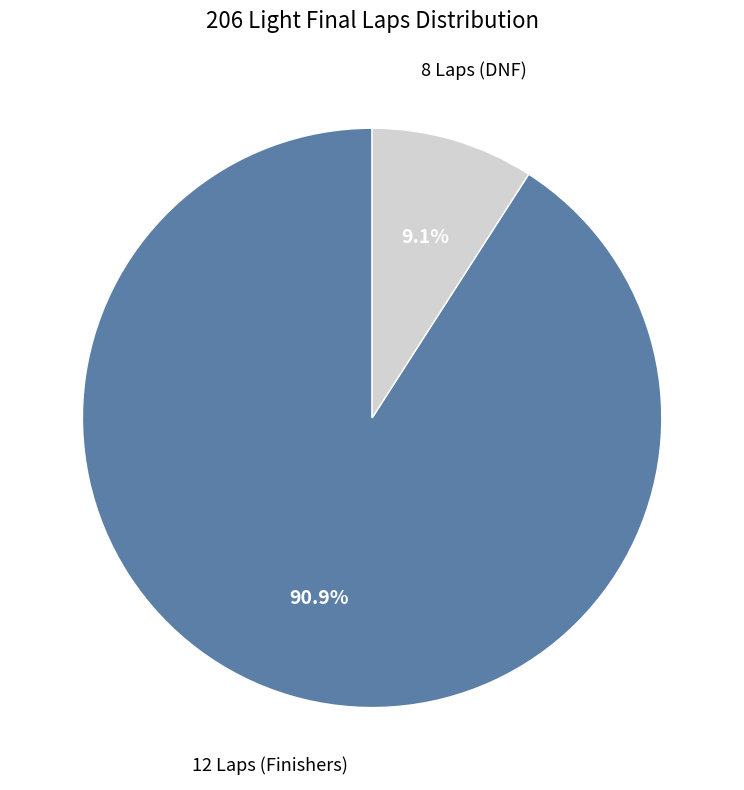

How many segments does this pie chart have?

2